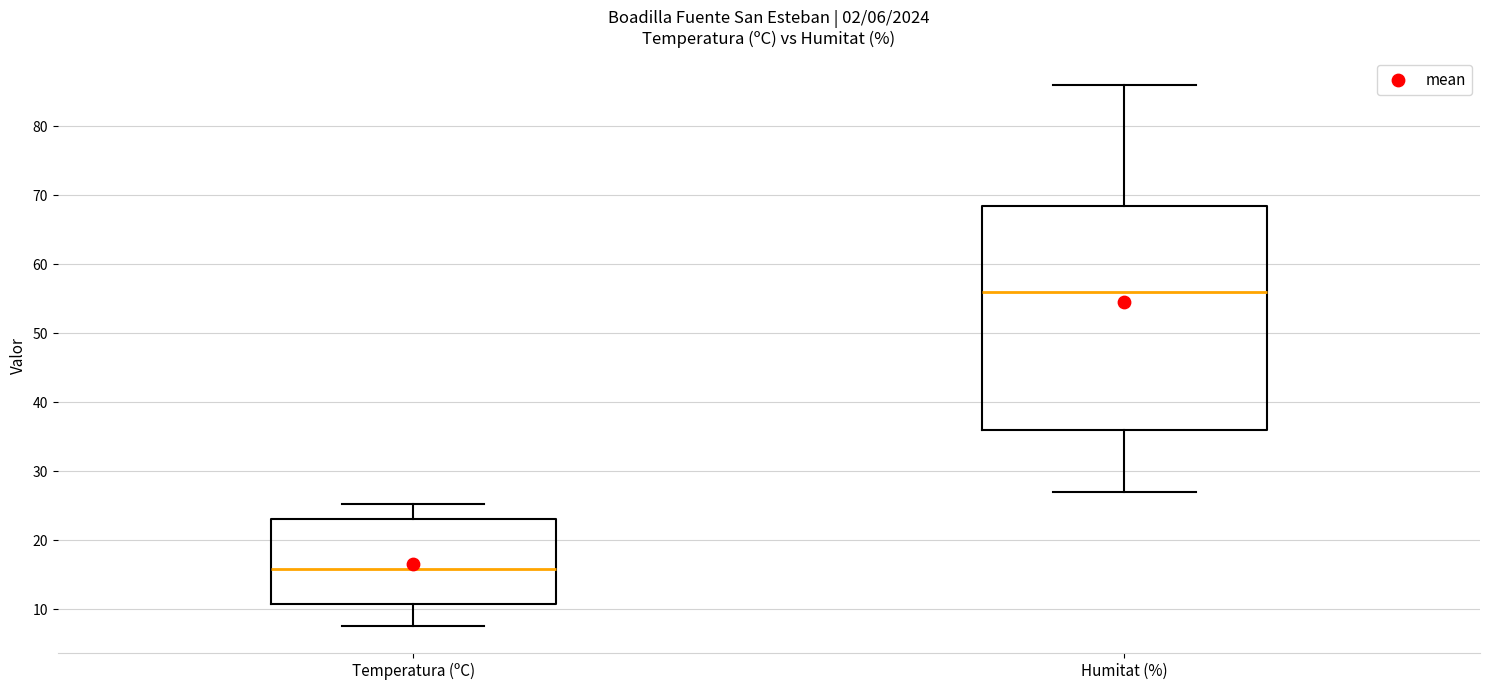

Comparing the boxes themselves (not the whiskers), which one is the tallest?

Humitat (%)